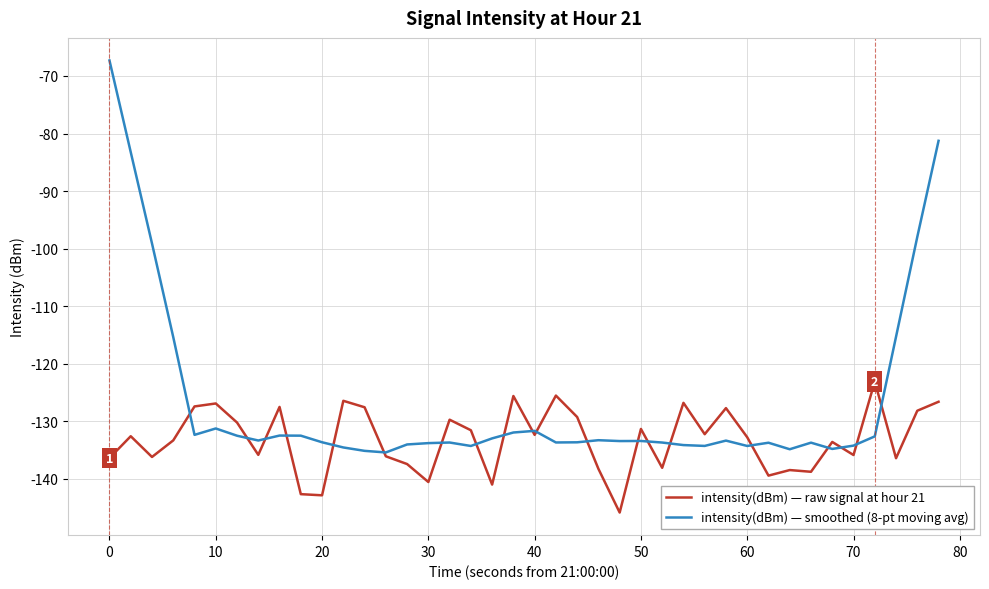

What is the greatest value displayed?

-67.3